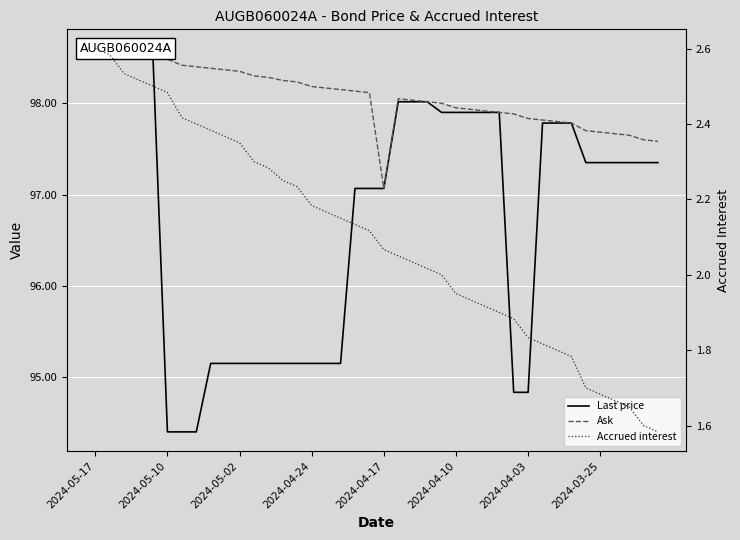

True or false: Ask and Accrued interest intersect in this chart.

False